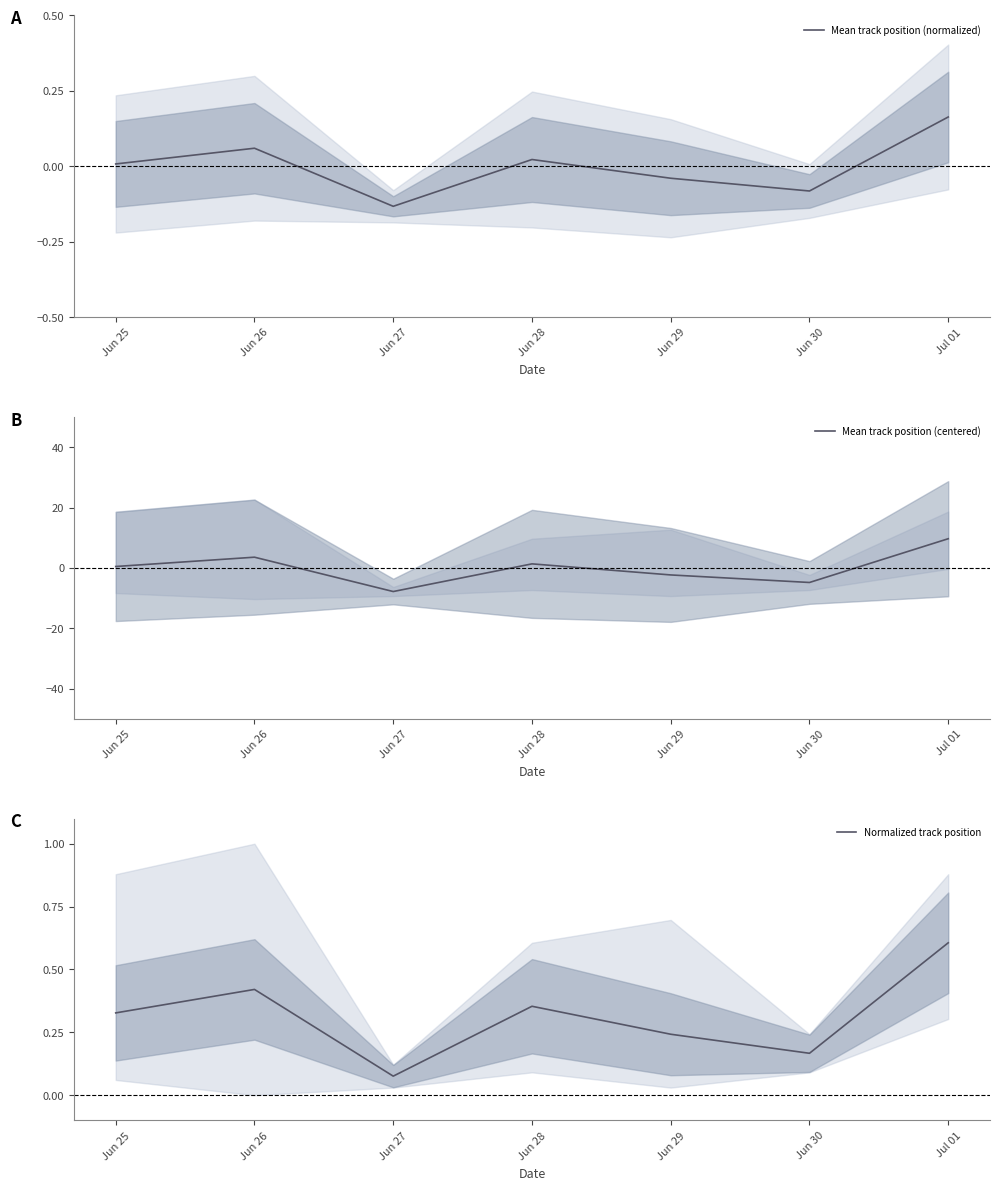

Reading left to right, what are all the values shown in this chart?

Mean track position (normalized): 0.0	0.1	-0.1	0.0	-0.0	-0.1	0.2
Mean track position (centered): 0.5	3.5	-7.8	1.3	-2.3	-4.8	9.7
Normalized track position: 0.3	0.4	0.1	0.4	0.2	0.2	0.6